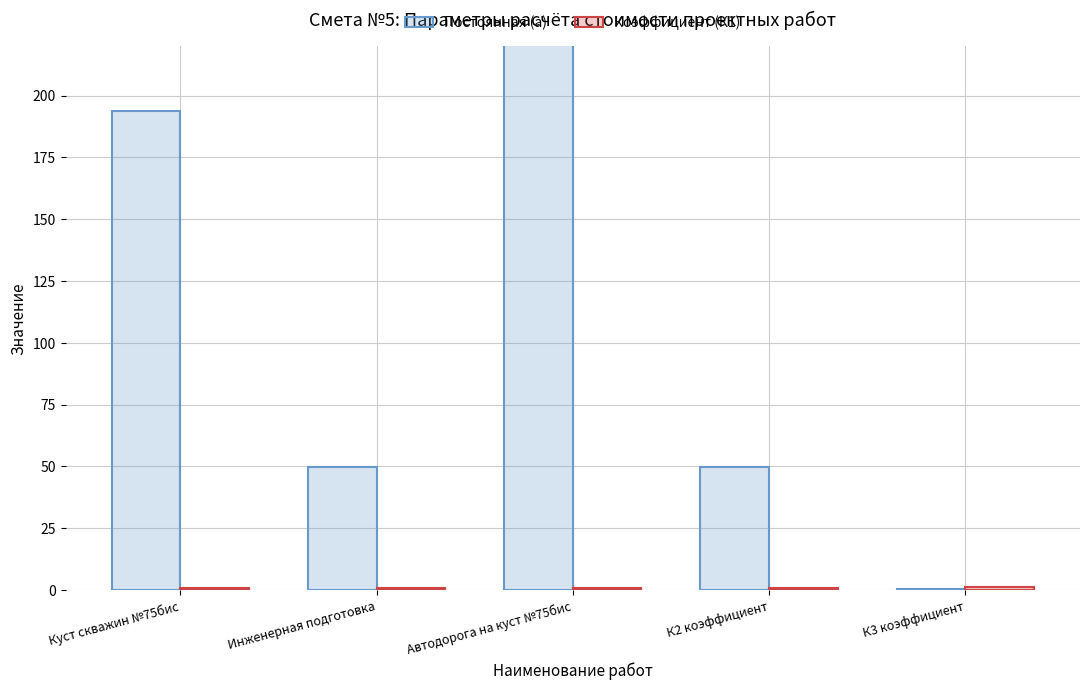

What is the difference between the second highest and minimum values in the Постоянная (а) series?

193.4